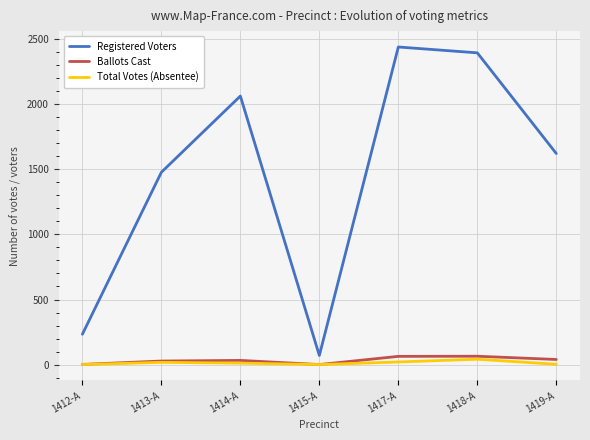

The Total Votes (Absentee) series shows 20 at 1417-A. True or false?

True